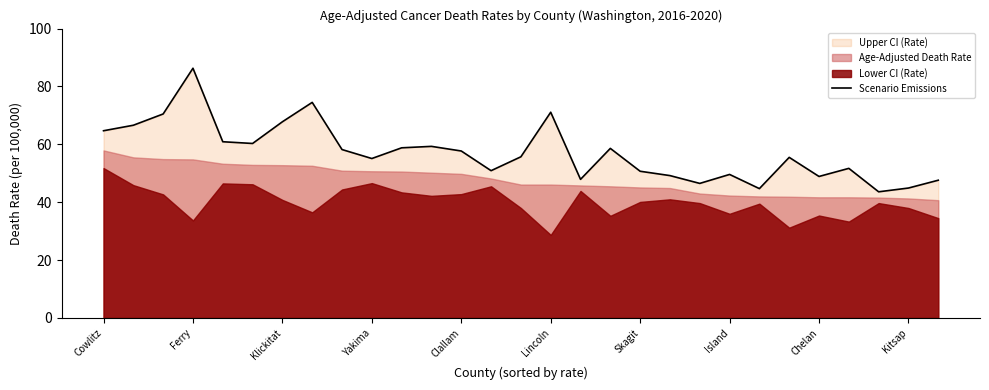

True or false: the data shows 49.2 at 19.

True